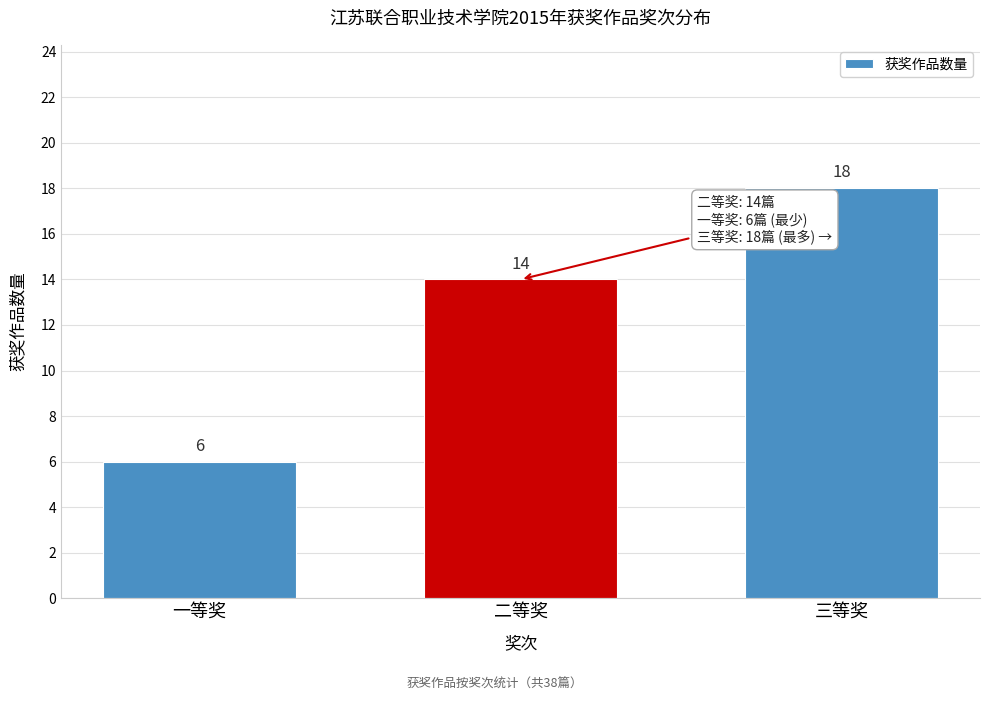

Reading left to right, transcribe all the data shown in this chart.

6	14	18